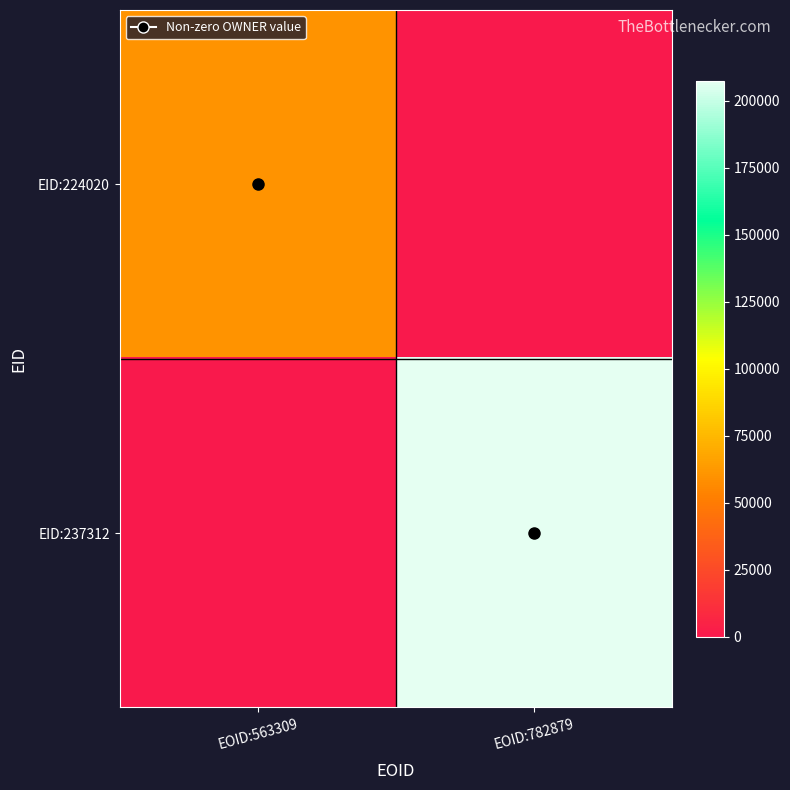

At how many categories does at least one series exceed 85679?

1